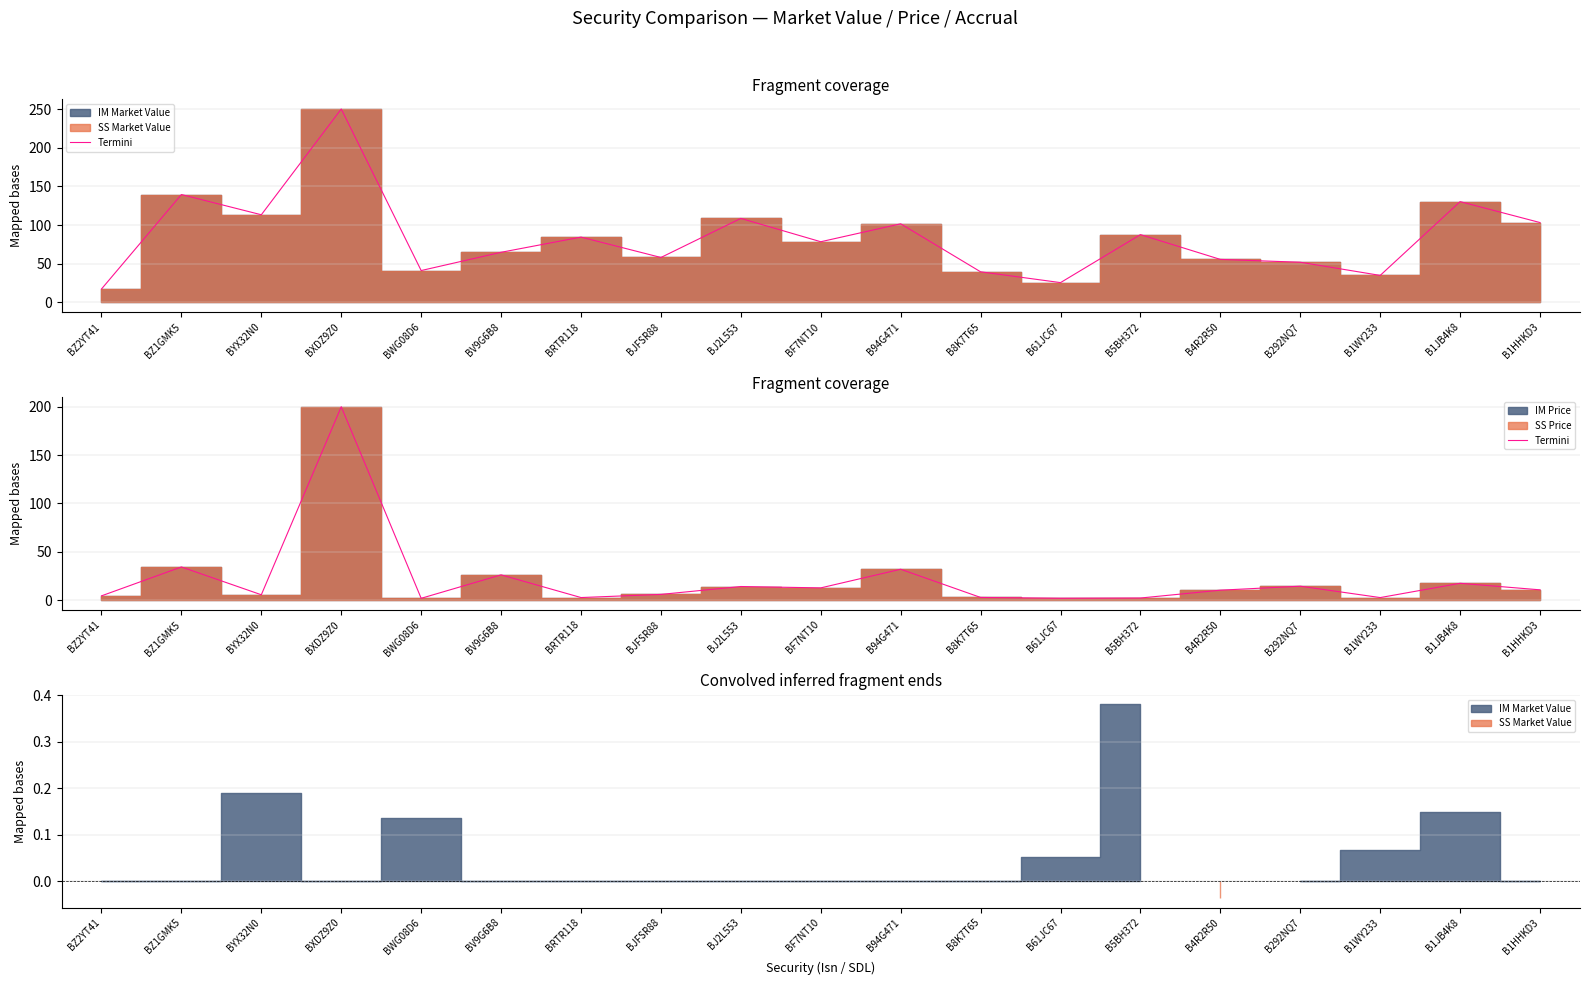

Count the number of categories in the chart.

19